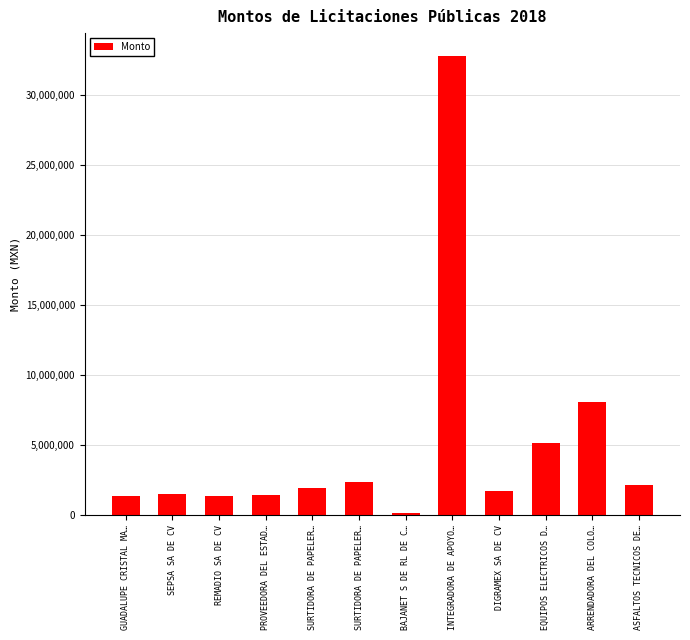

Does the chart contain stacked bars?

No